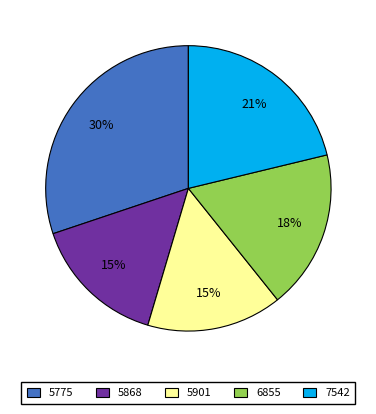

Count the number of slices in the pie.

5